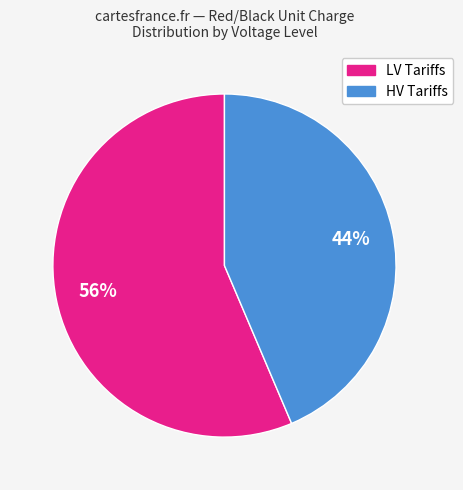

To the nearest percent, what is the average slice percentage?

50%